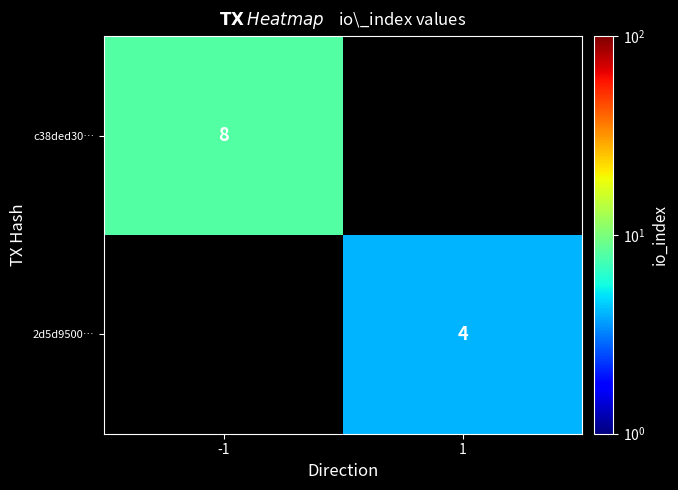

How many distinct data groups are displayed?

2